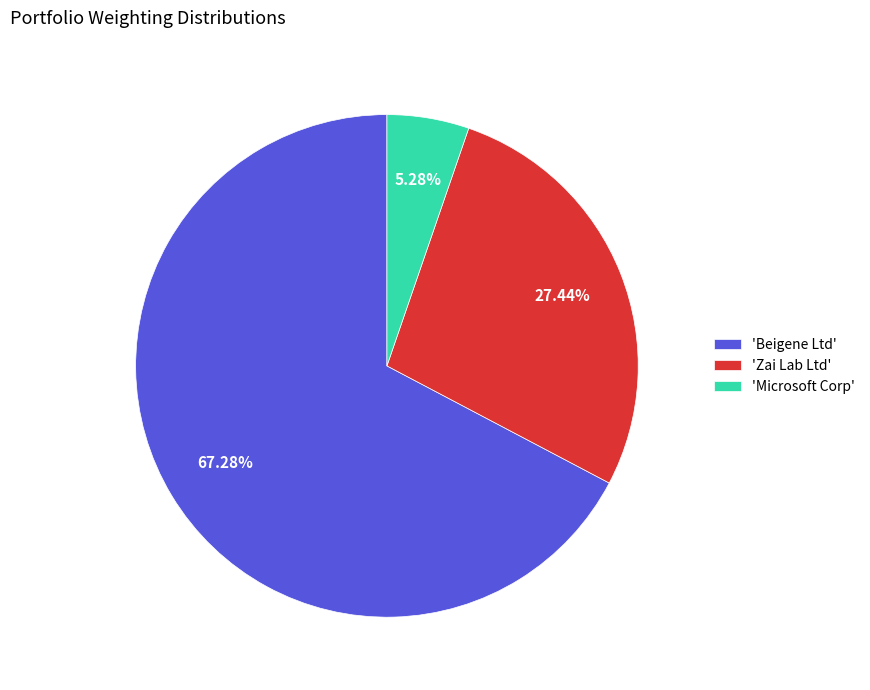

Rank the categories by value from lowest to highest.

'Microsoft Corp', 'Zai Lab Ltd', 'Beigene Ltd'